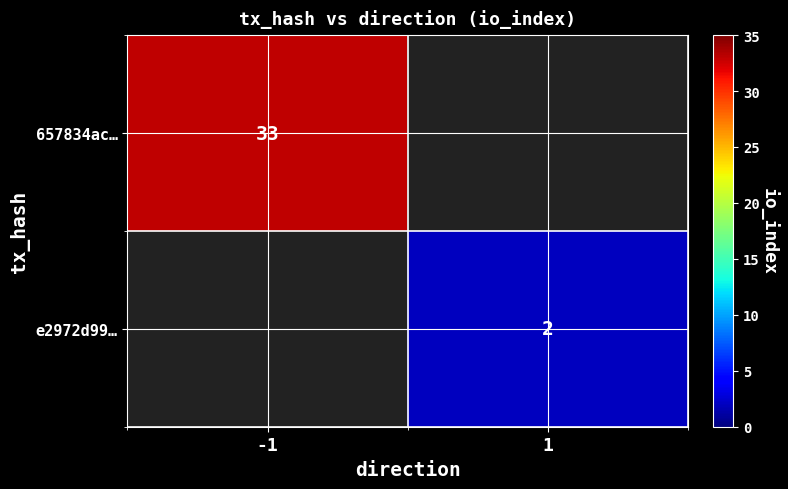

Is it true that 657834ac… equals 33 at -1?

True